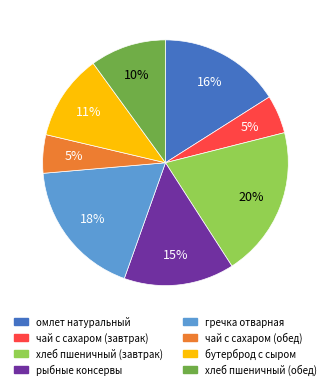

How many slices are in this pie chart?

8